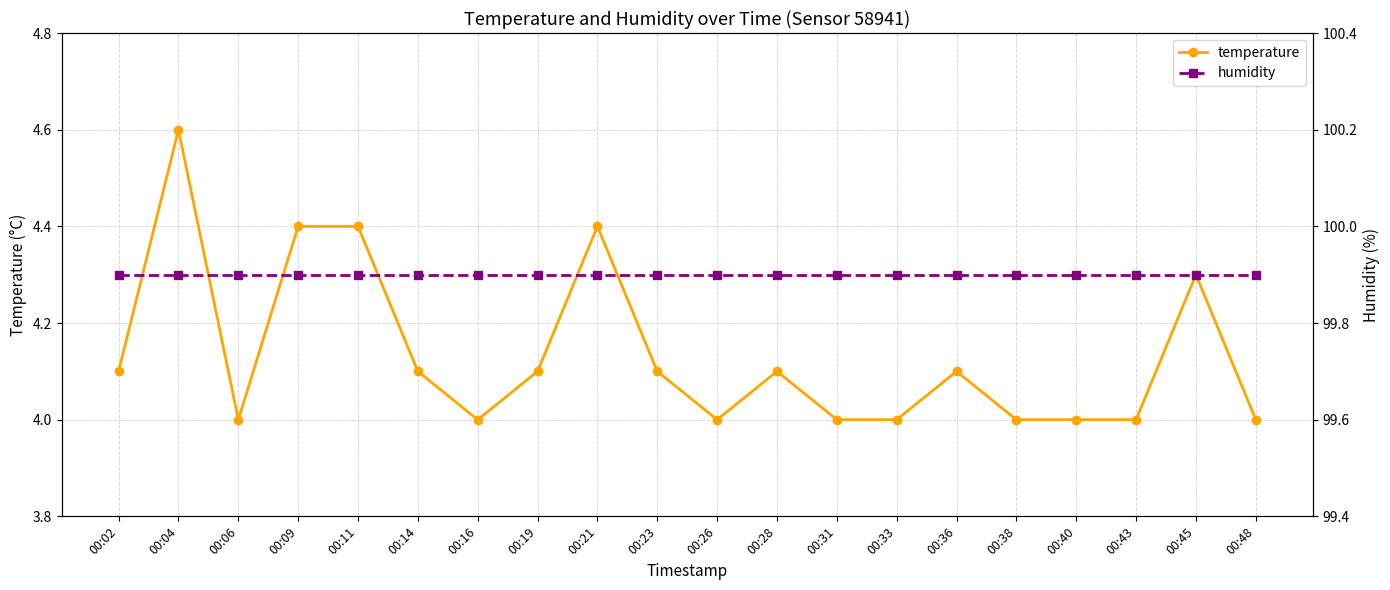

Is it true that temperature equals 4.1 at 00:19?

True